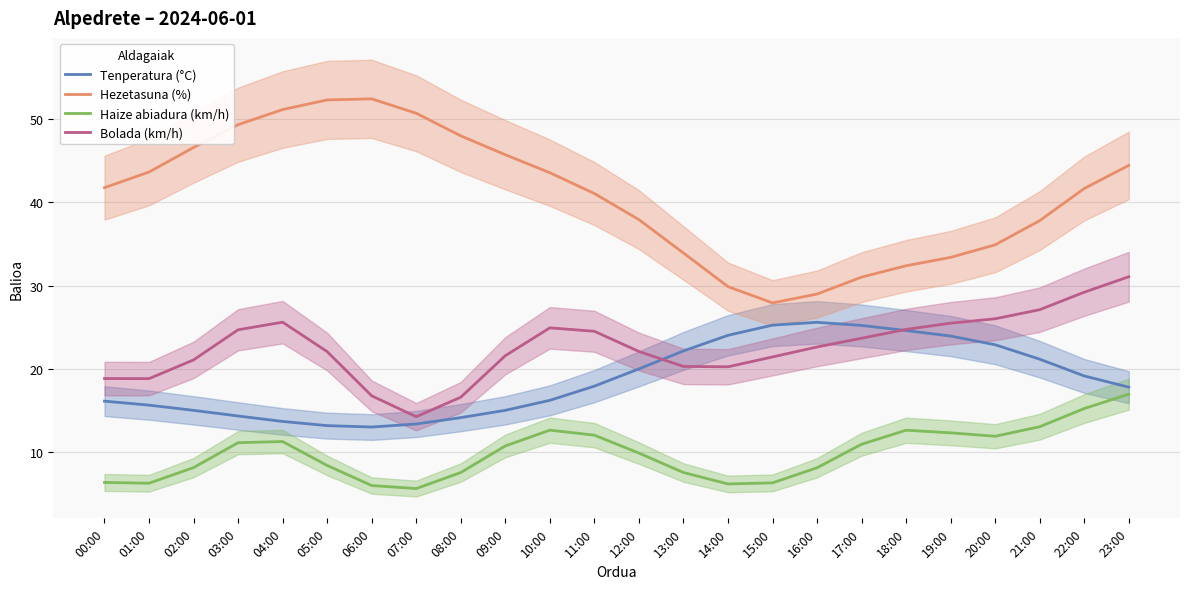

Where is Tenperatura (°C) nearest to the value 19?

22:00